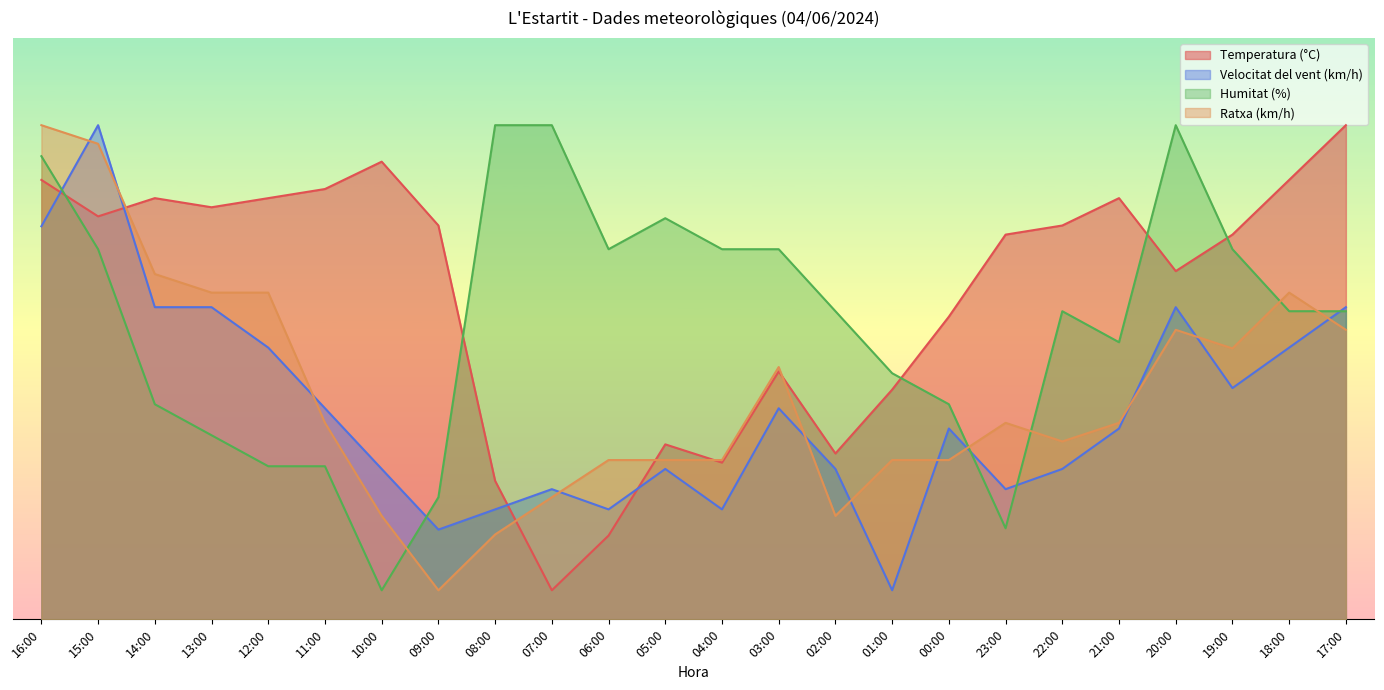

Where is the first local maximum for Temperatura (°C)?

14:00